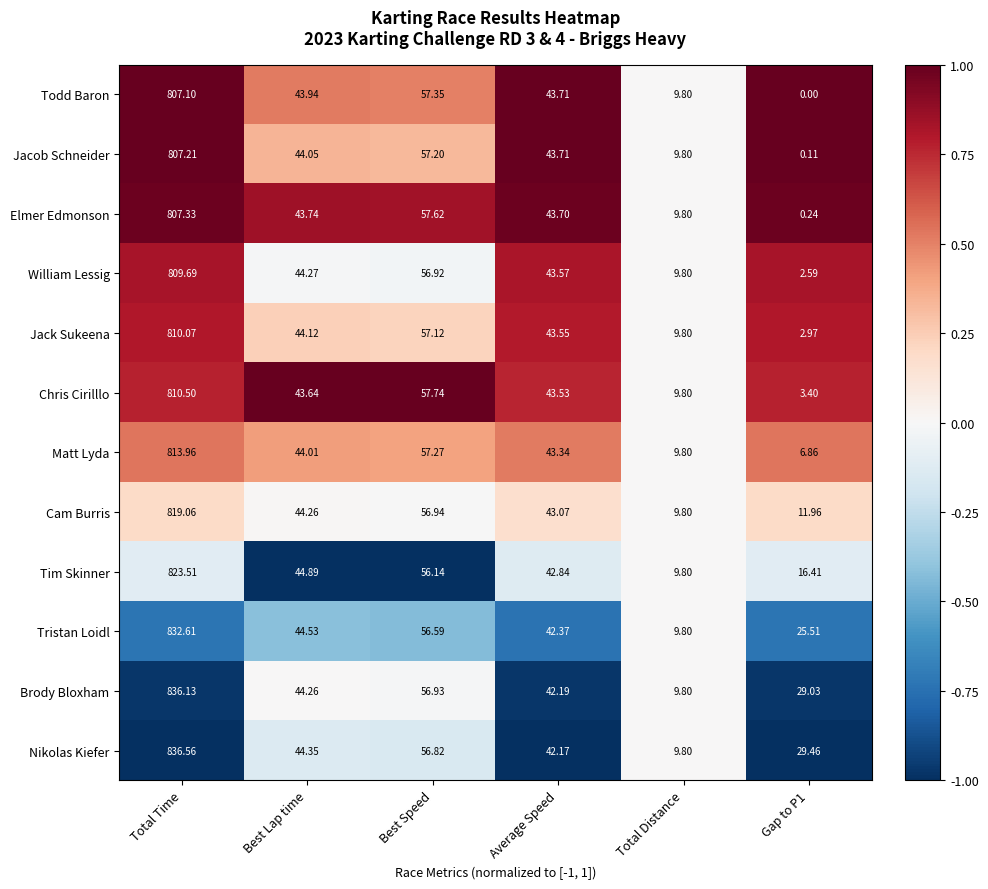

Is the value of Matt Lyda at Best Speed greater than the value of Nikolas Kiefer at Best Speed?

Yes